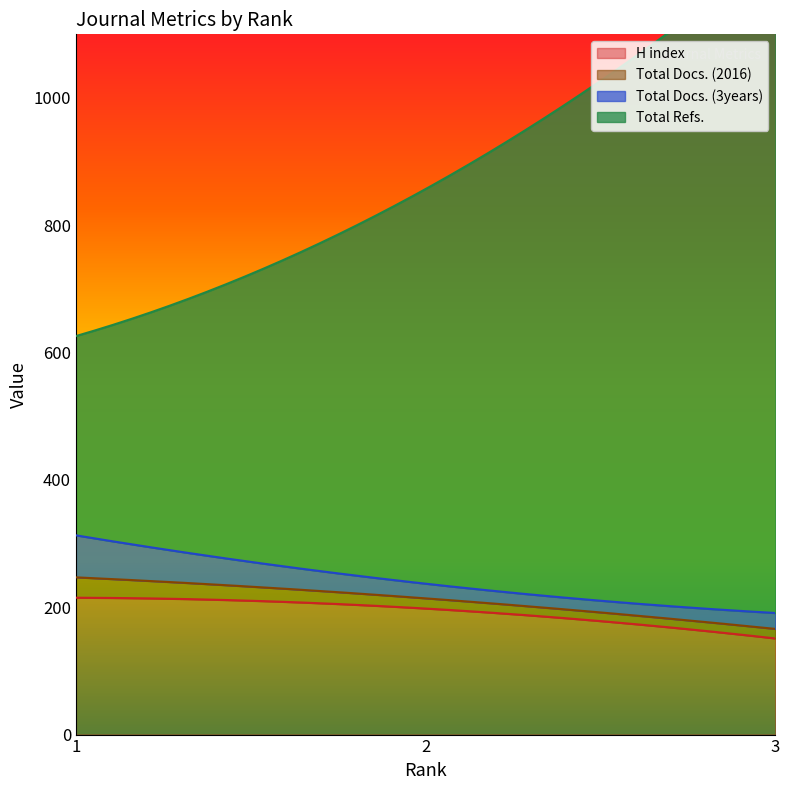

What is the lowest value of the H index series?

151.0